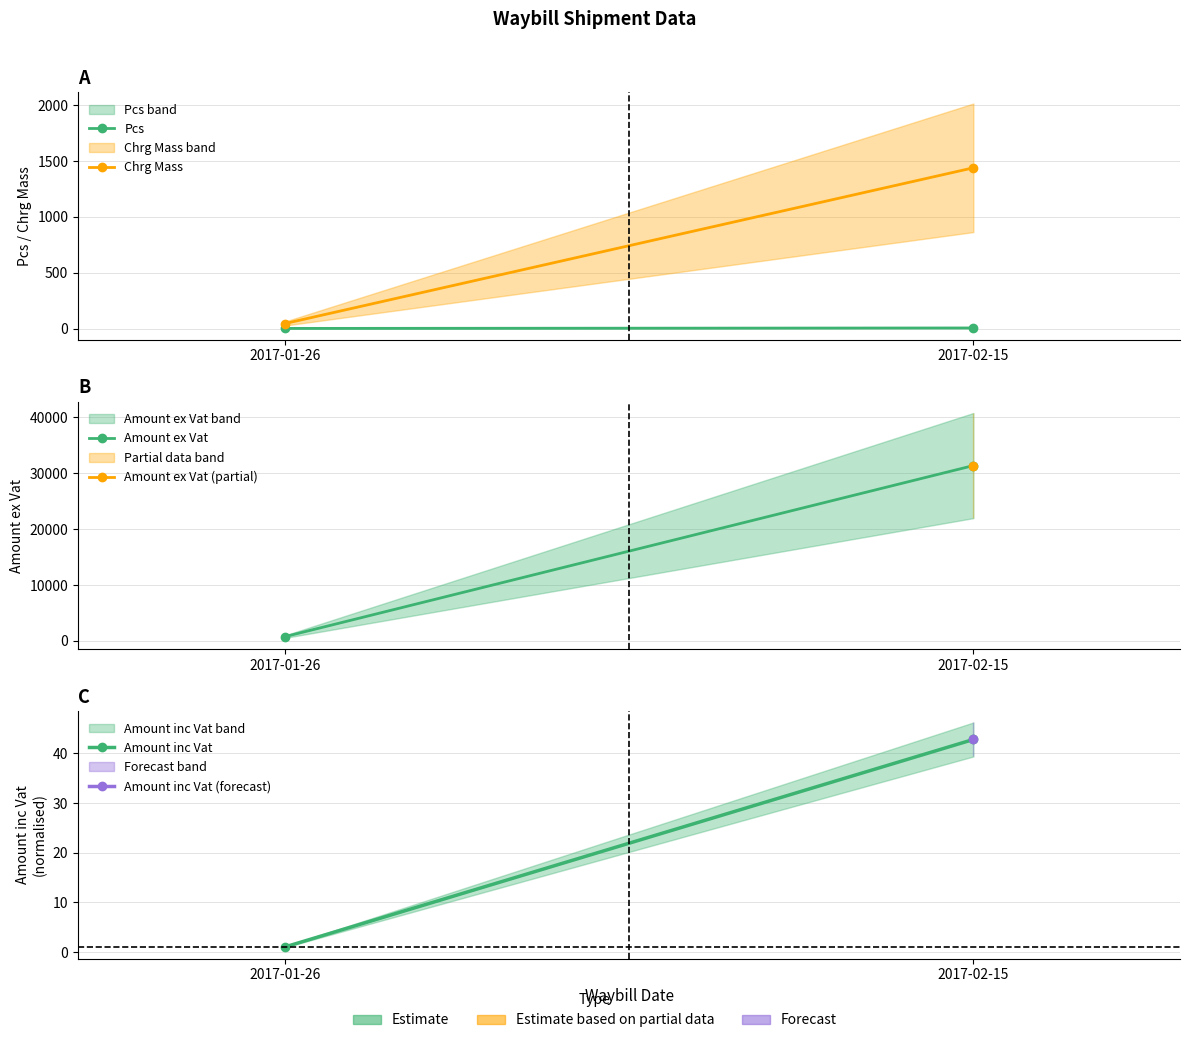

At which category is the sum across all series the highest?

2017-02-15